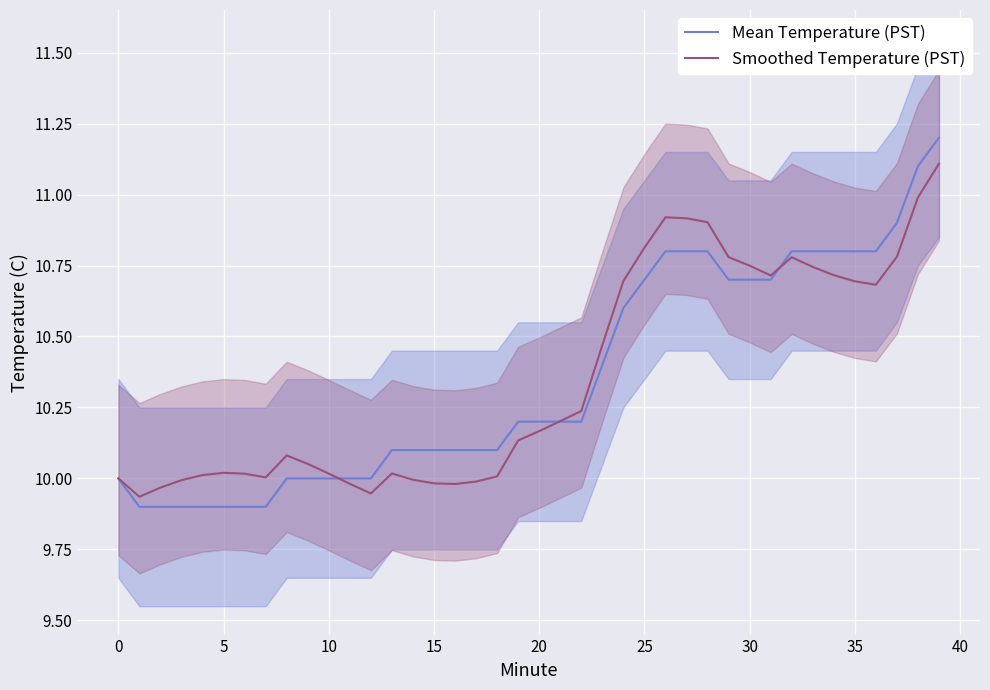

What is the label of the 12th point from the right?

28